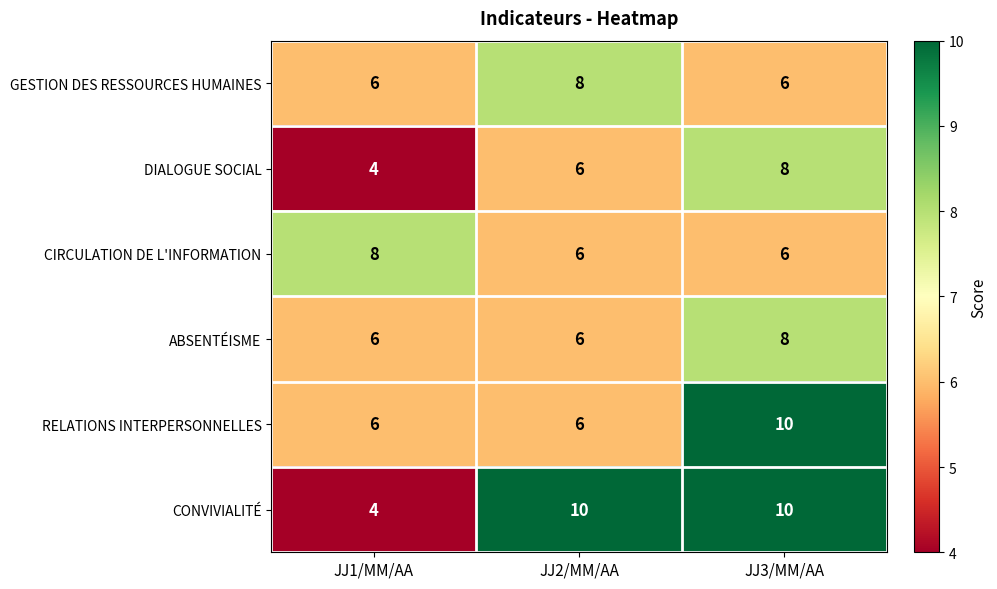

Reading right to left, what are all the values shown in this chart?

GESTION DES RESSOURCES HUMAINES: 6	8	6
DIALOGUE SOCIAL: 8	6	4
CIRCULATION DE L'INFORMATION: 6	6	8
ABSENTÉISME: 8	6	6
RELATIONS INTERPERSONNELLES: 10	6	6
CONVIVIALITÉ: 10	10	4